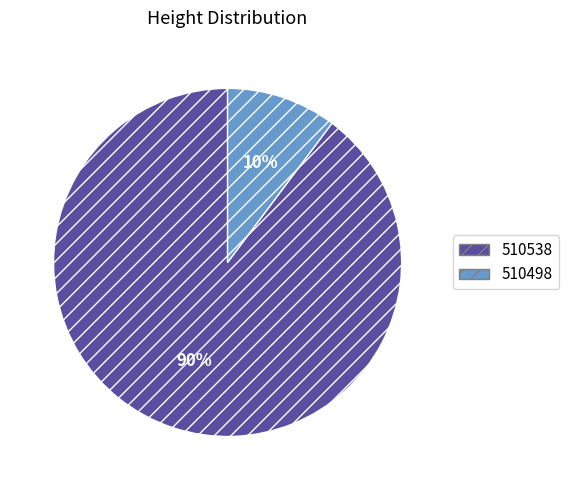

How many segments does this pie chart have?

2